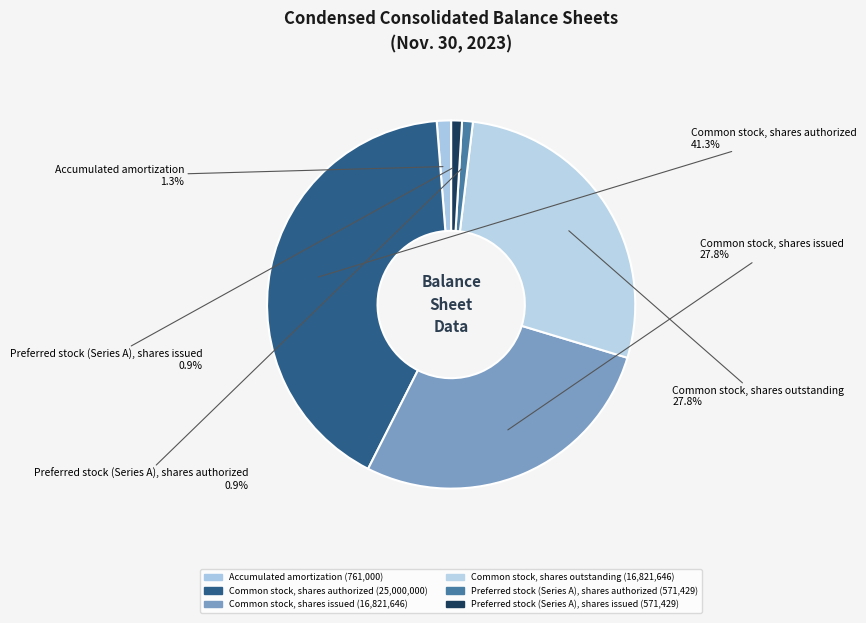

True or false: Common stock, shares outstanding accounts for 19% of the total.

False